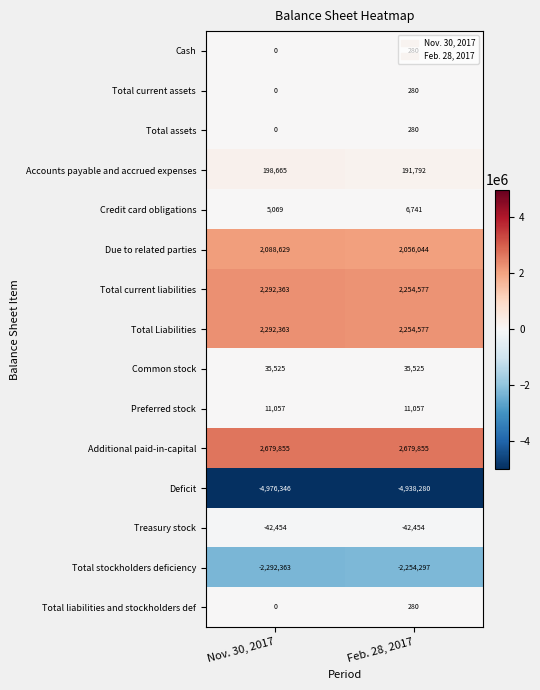

At which label does Due to related parties reach its minimum?

Feb. 28, 2017